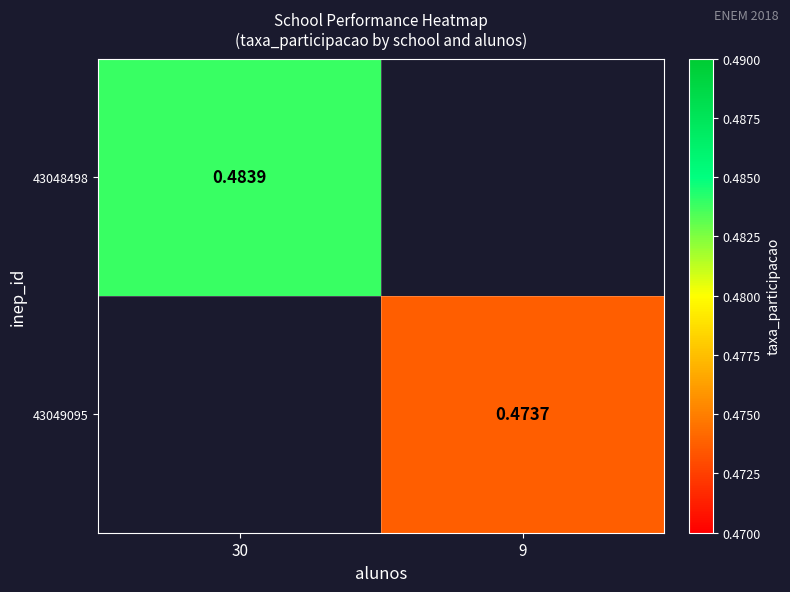

At which label does 43049095 first exceed 0?

9